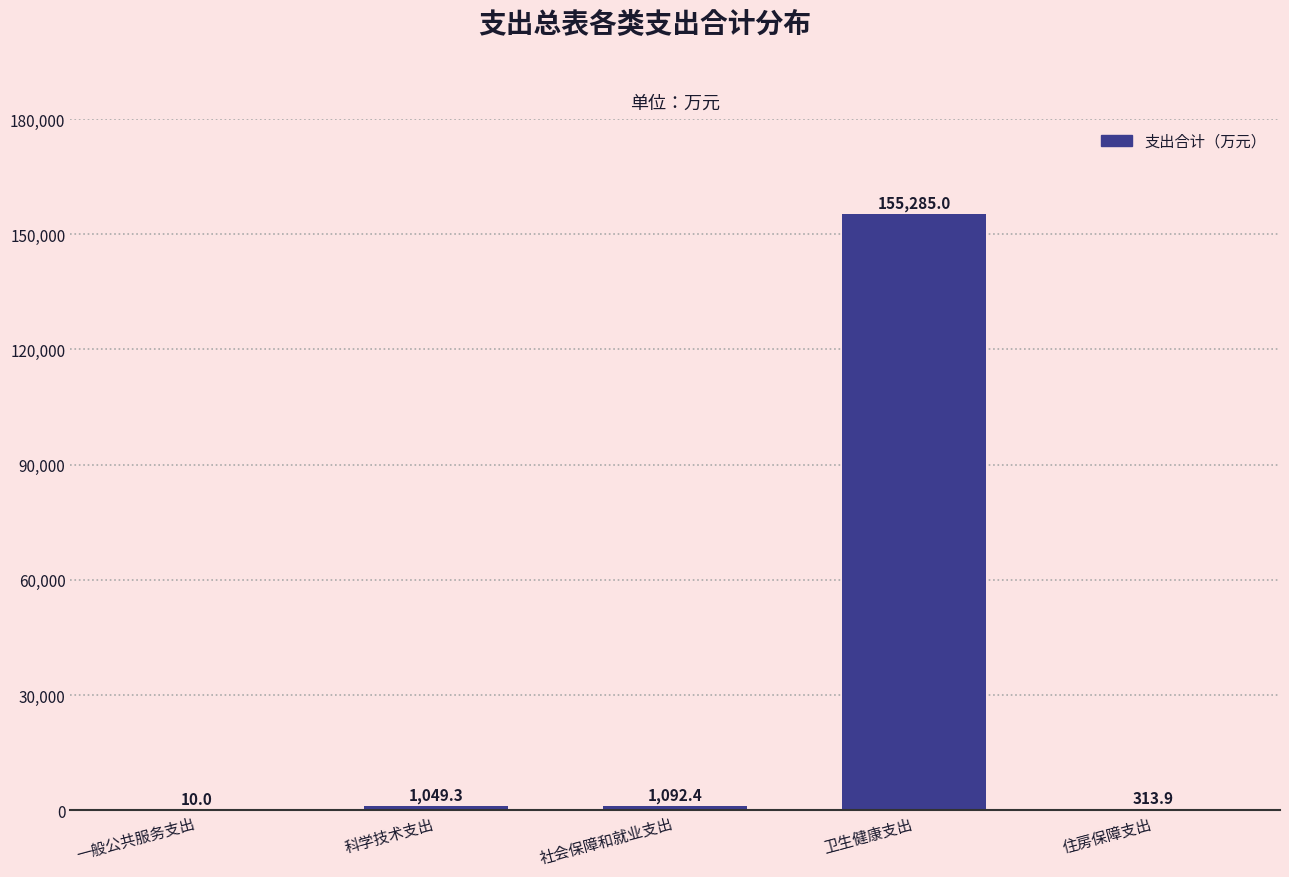

Reading left to right, transcribe all the data shown in this chart.

一般公共服务支出=10.0	科学技术支出=1049.3	社会保障和就业支出=1092.4	卫生健康支出=155285.0	住房保障支出=313.9